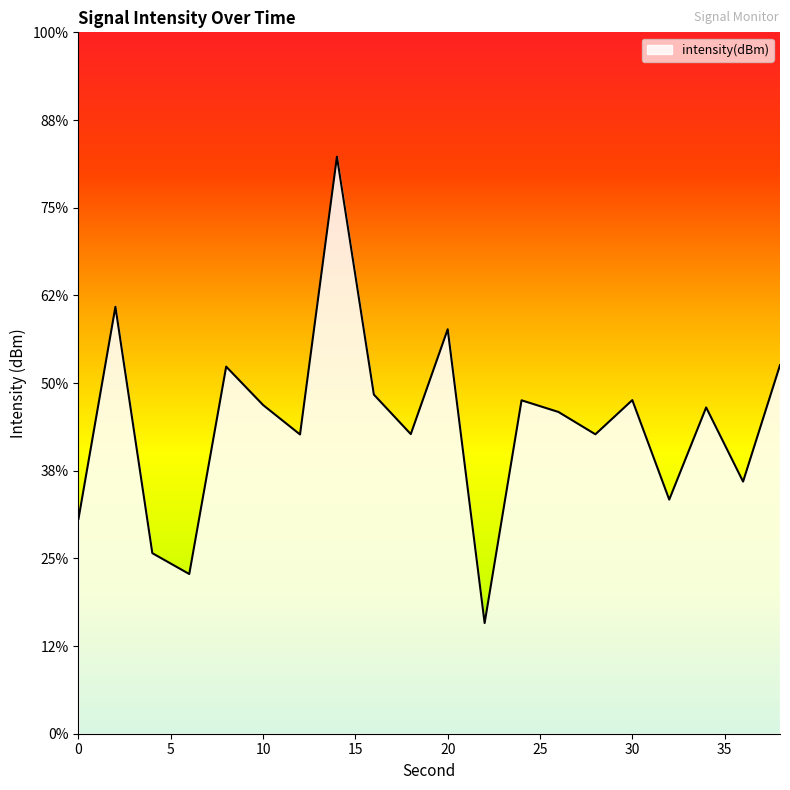

List the labels in order of value, smallest first.

22, 6, 4, 0, 32, 36, 12, 28, 18, 26, 34, 10, 24, 30, 16, 8, 38, 20, 2, 14